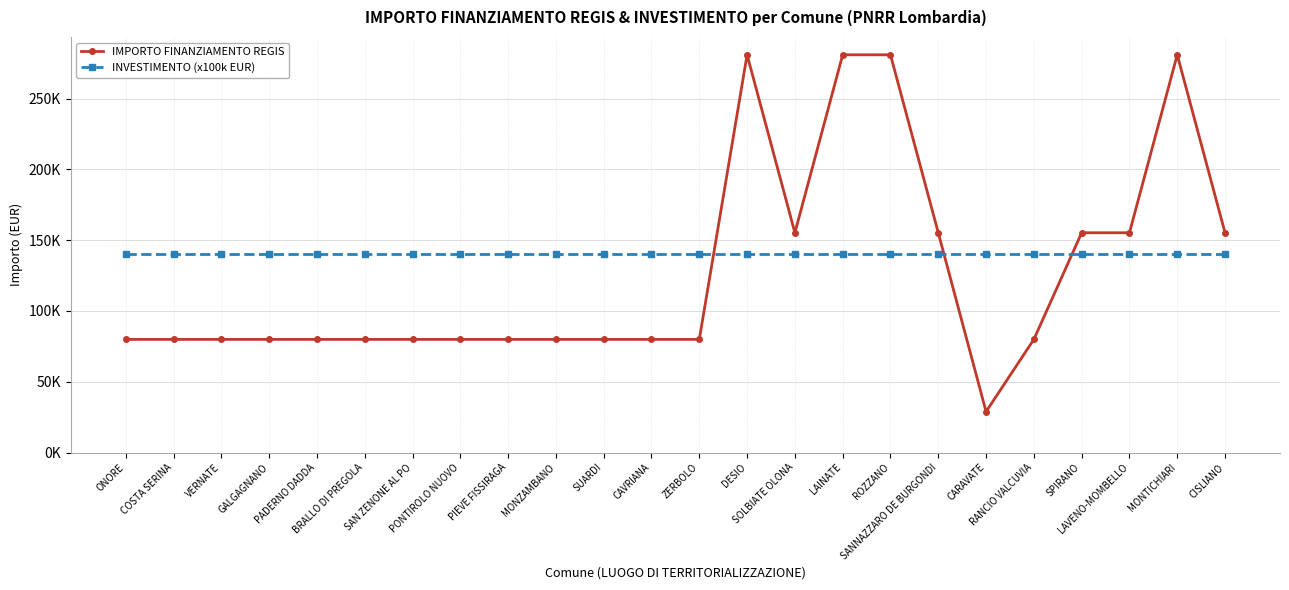

Does the chart display data point markers on the line(s)?

Yes